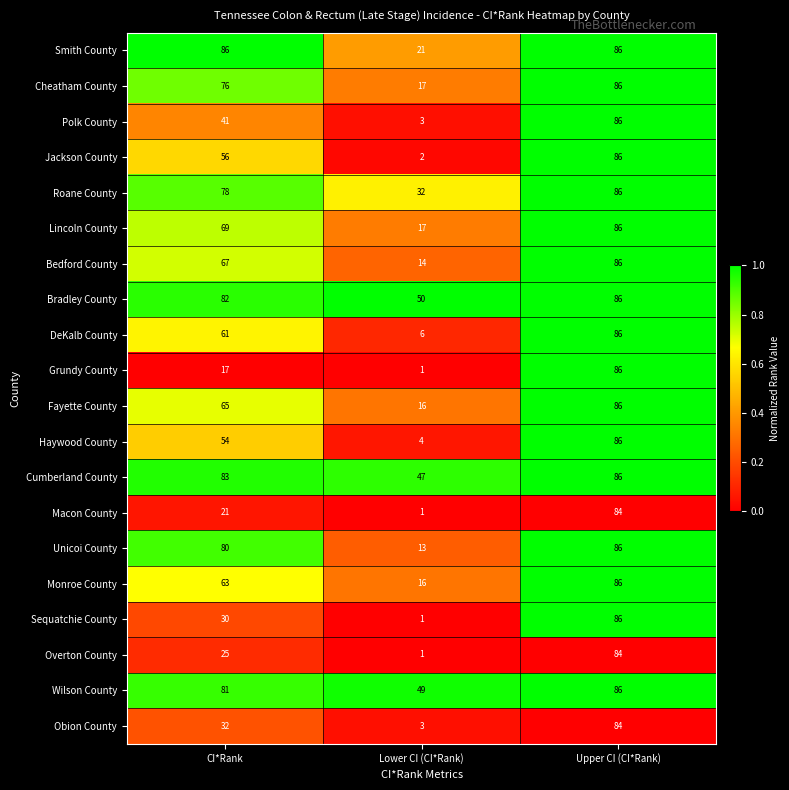

What is the average value of the Obion County series?

40